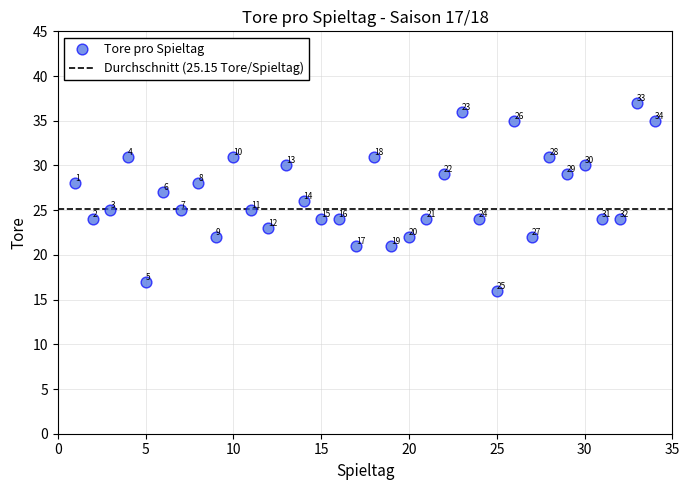

What is the range of X values (max minus min)?

33